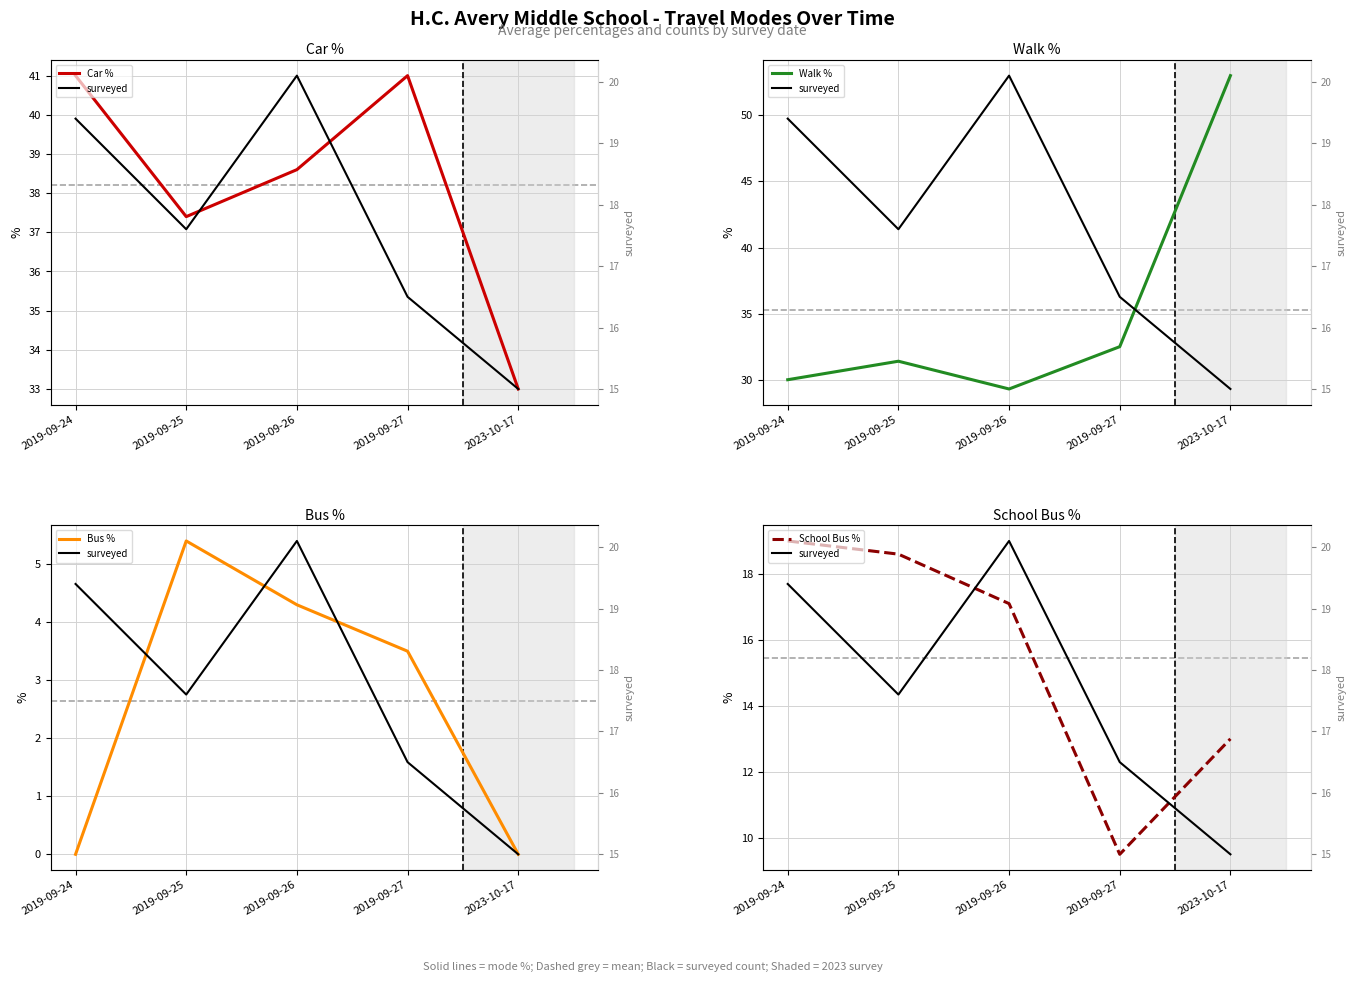

True or false: Car % and surveyed cross at least once.

False